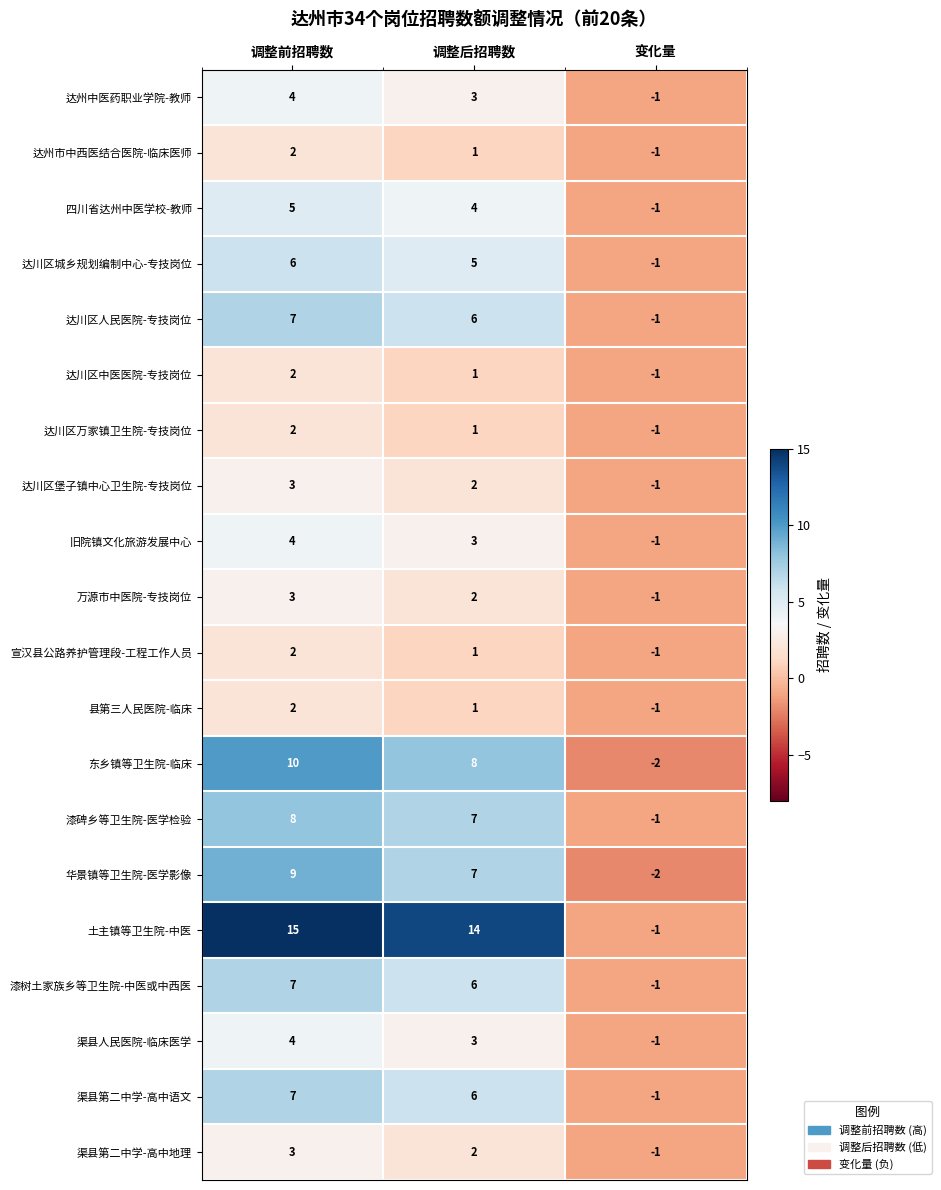

Is it true that 达川区人民医院-专技岗位 equals 6 at 调整后招聘数?

True